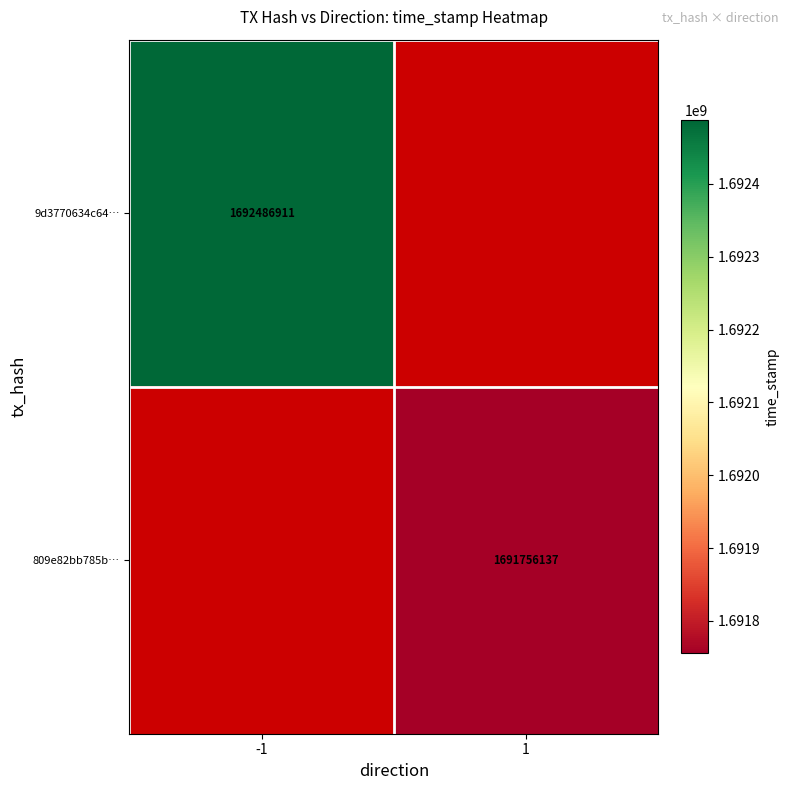

How many series are shown in this chart?

2